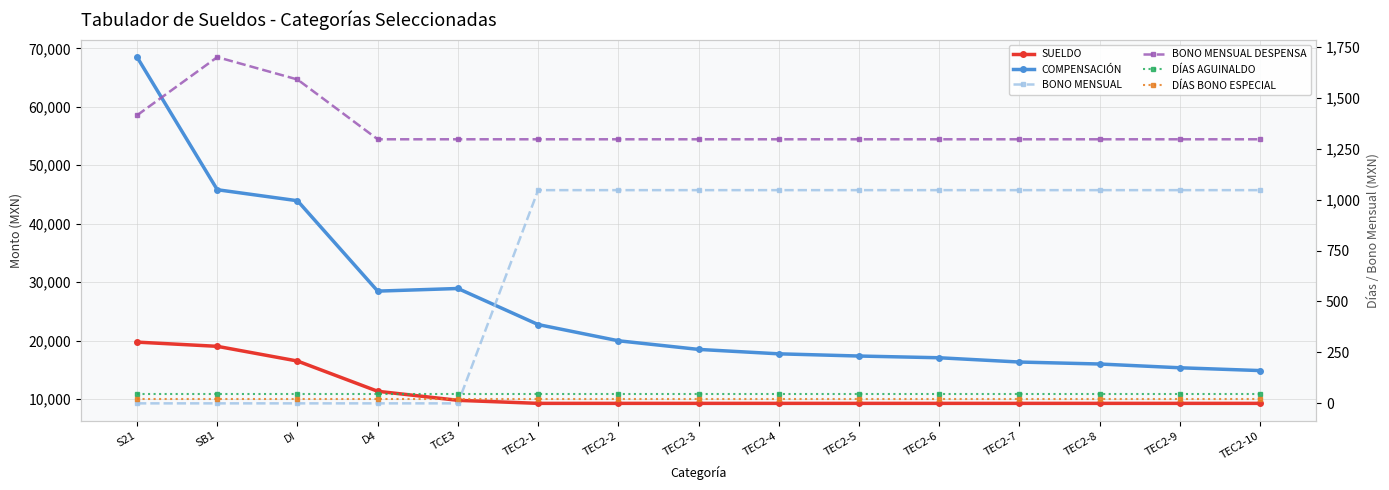

What position from the left is D4?

4